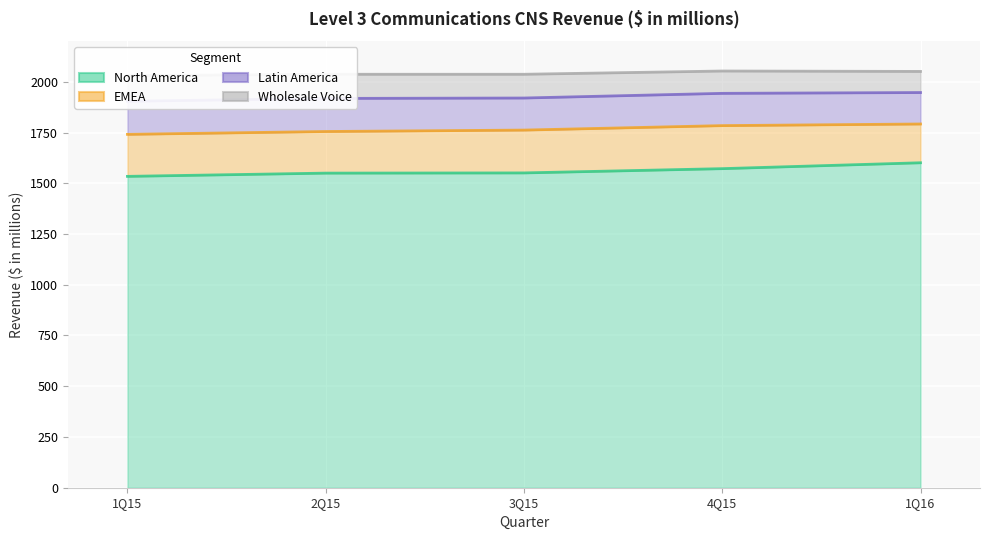

Between 1Q16 and 1Q15, which is larger?

1Q16